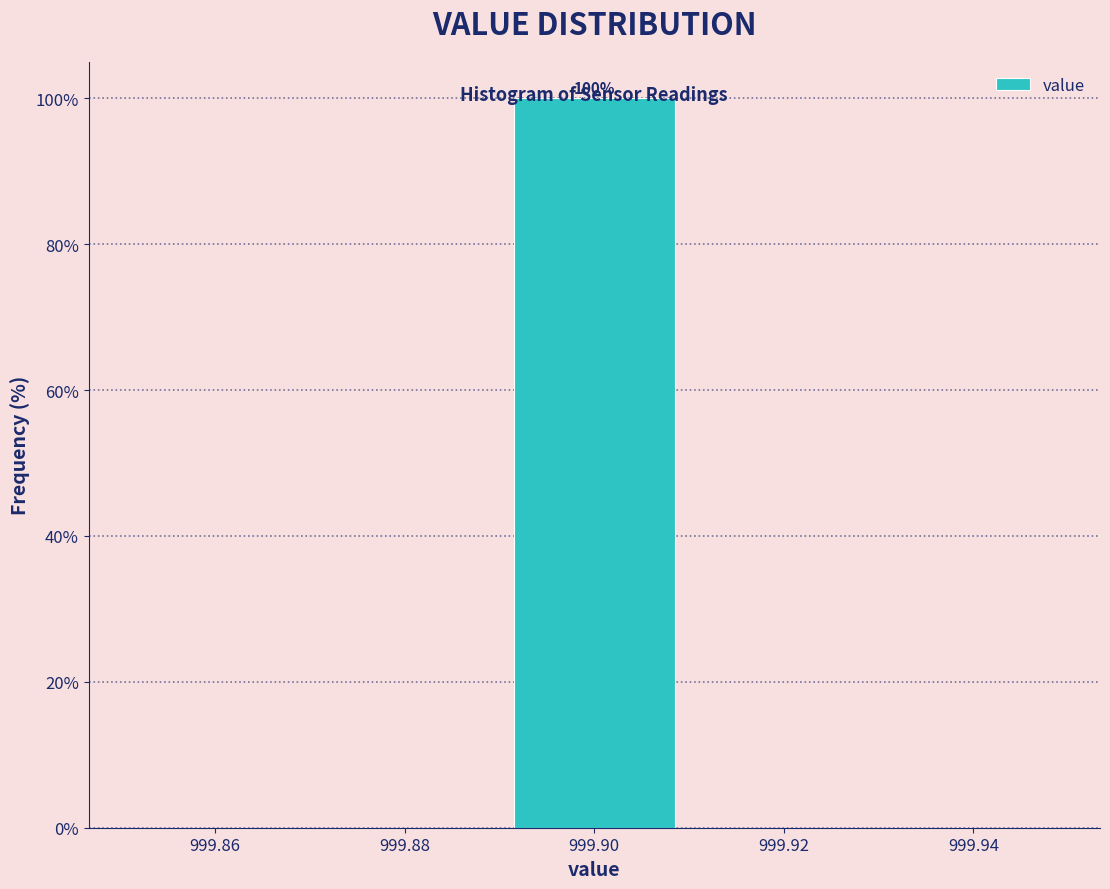

Over which range of the x-axis is the bar tallest?

999.89 to 999.91